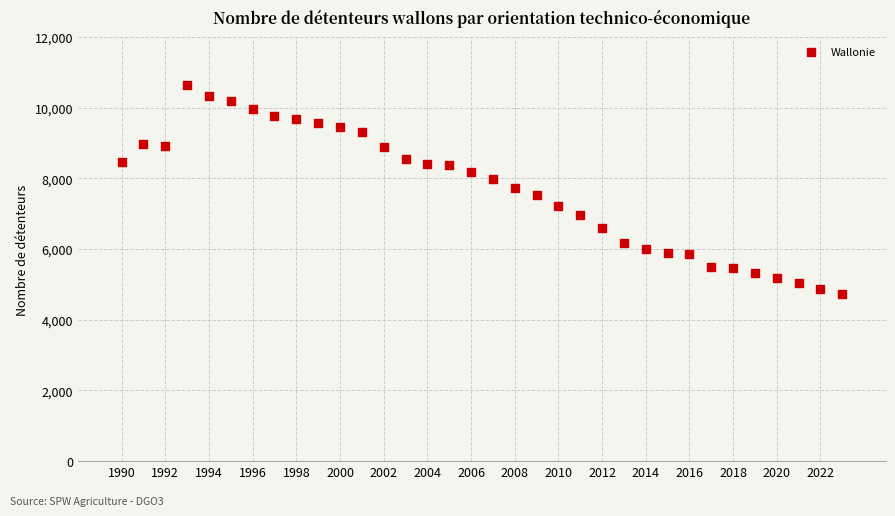

What is the range of Y values (max minus min)?

5920